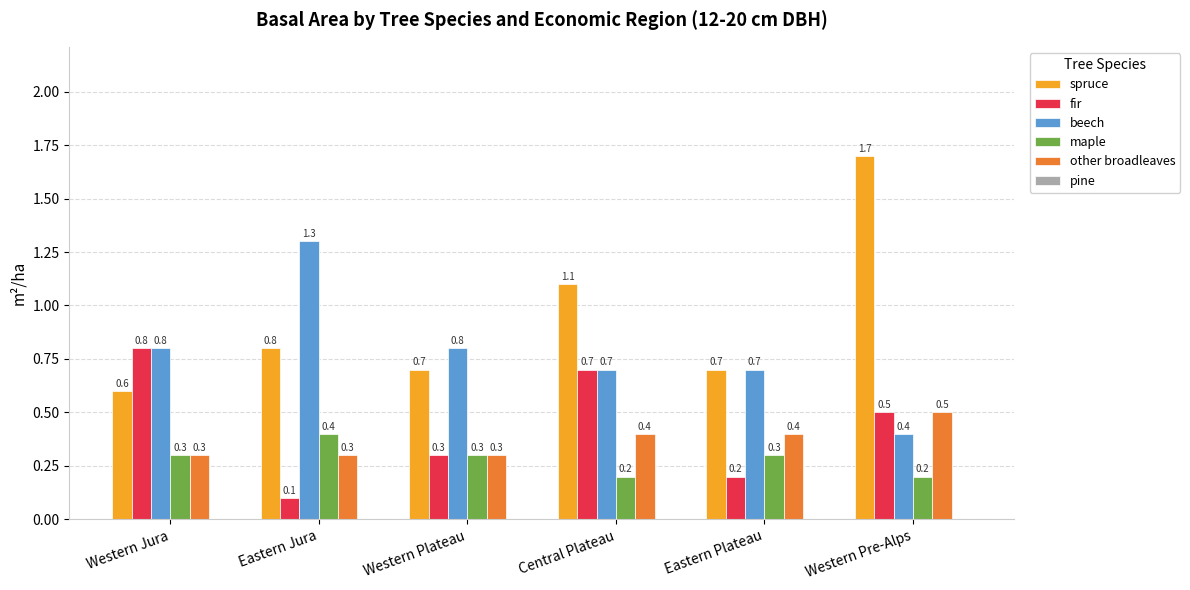

What is the label of the 1st bar from the right?

Western Pre-Alps